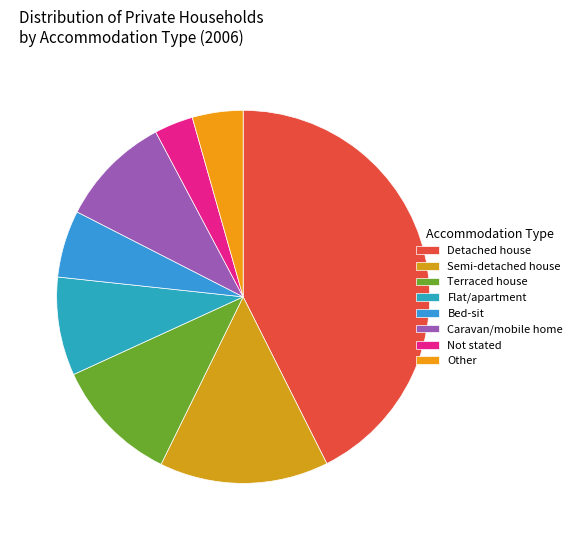

Which category has the smallest portion of the pie?

Not stated